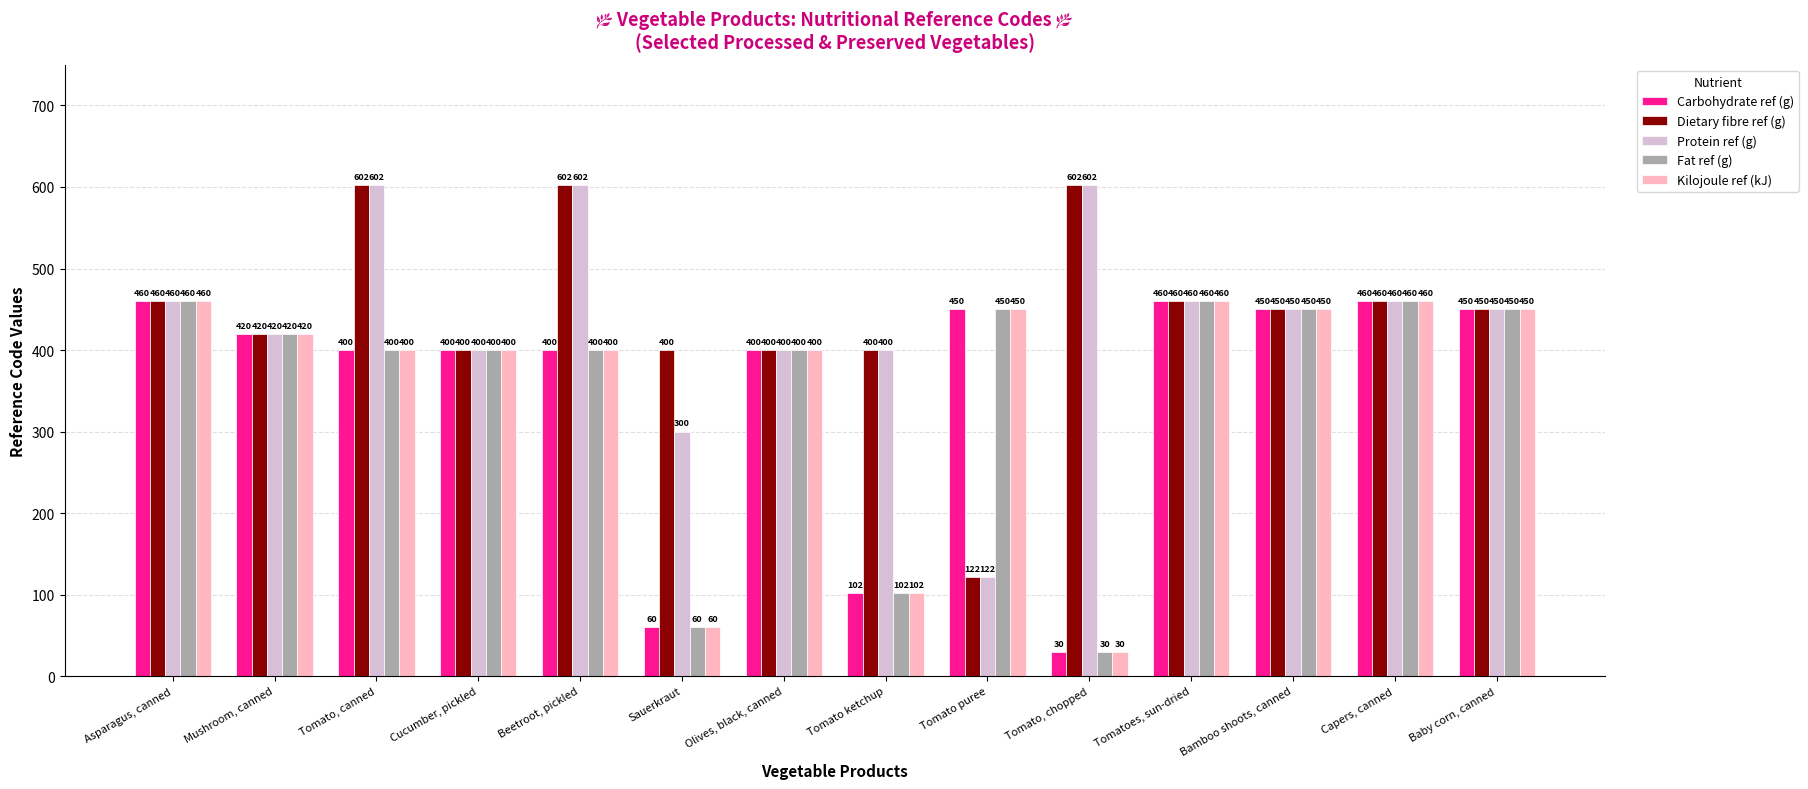

Reading left to right, what are all the values shown in this chart?

Carbohydrate ref (g): Asparagus, canned=460	Mushroom, canned=420	Tomato, canned=400	Cucumber, pickled=400	Beetroot, pickled=400	Sauerkraut=60	Olives, black, canned=400	Tomato ketchup=102	Tomato puree=450	Tomato, chopped=30	Tomatoes, sun-dried=460	Bamboo shoots, canned=450	Capers, canned=460	Baby corn, canned=450
Dietary fibre ref (g): Asparagus, canned=460	Mushroom, canned=420	Tomato, canned=602	Cucumber, pickled=400	Beetroot, pickled=602	Sauerkraut=400	Olives, black, canned=400	Tomato ketchup=400	Tomato puree=122	Tomato, chopped=602	Tomatoes, sun-dried=460	Bamboo shoots, canned=450	Capers, canned=460	Baby corn, canned=450
Protein ref (g): Asparagus, canned=460	Mushroom, canned=420	Tomato, canned=602	Cucumber, pickled=400	Beetroot, pickled=602	Sauerkraut=300	Olives, black, canned=400	Tomato ketchup=400	Tomato puree=122	Tomato, chopped=602	Tomatoes, sun-dried=460	Bamboo shoots, canned=450	Capers, canned=460	Baby corn, canned=450
Fat ref (g): Asparagus, canned=460	Mushroom, canned=420	Tomato, canned=400	Cucumber, pickled=400	Beetroot, pickled=400	Sauerkraut=60	Olives, black, canned=400	Tomato ketchup=102	Tomato puree=450	Tomato, chopped=30	Tomatoes, sun-dried=460	Bamboo shoots, canned=450	Capers, canned=460	Baby corn, canned=450
Kilojoule ref (kJ): Asparagus, canned=460	Mushroom, canned=420	Tomato, canned=400	Cucumber, pickled=400	Beetroot, pickled=400	Sauerkraut=60	Olives, black, canned=400	Tomato ketchup=102	Tomato puree=450	Tomato, chopped=30	Tomatoes, sun-dried=460	Bamboo shoots, canned=450	Capers, canned=460	Baby corn, canned=450